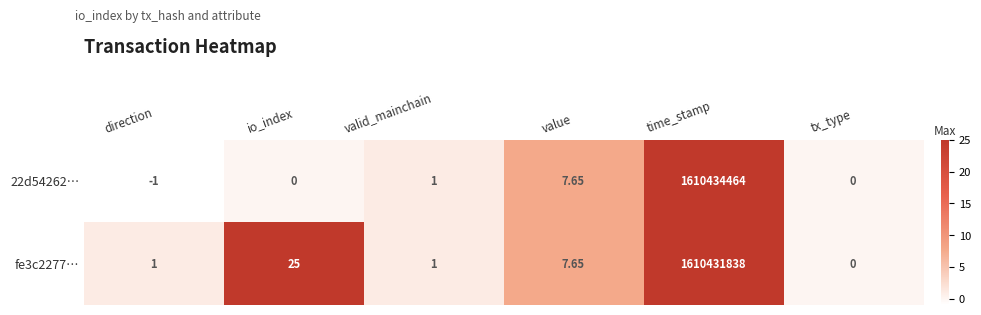

Which category has the highest value in the fe3c2277… series?

time_stamp